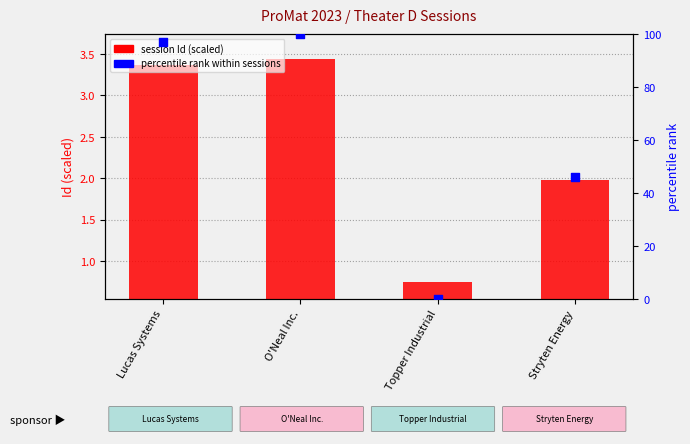

At which category is the sum across all series the highest?

O'Neal Inc.